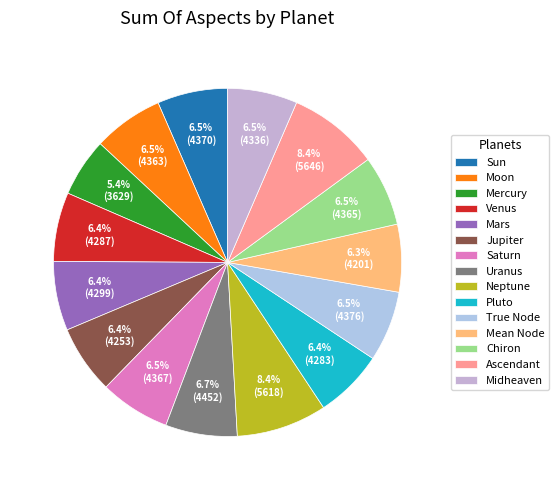

How many slices are in this pie chart?

15